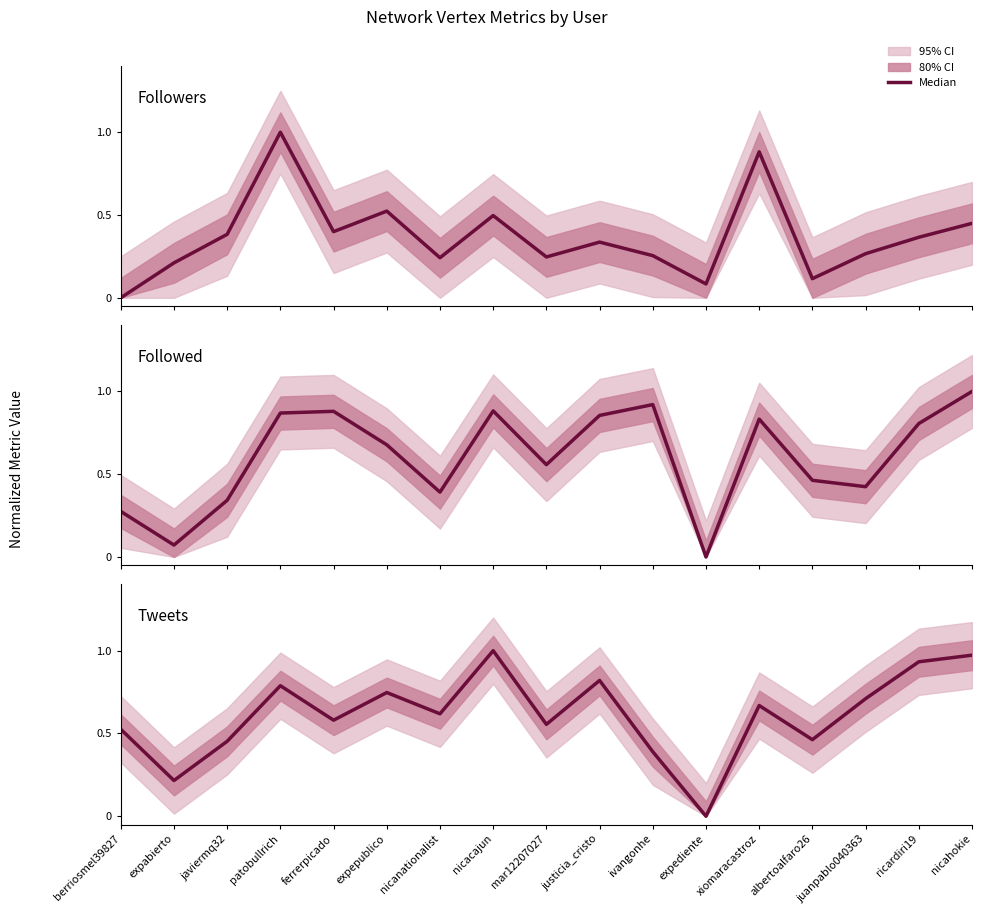

Is it true that Followed equals 0.3 at berriosmel39827?

True